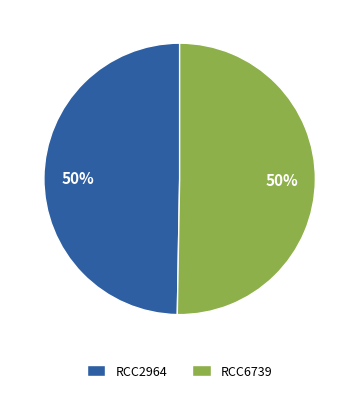

To the nearest percent, what portion does RCC2964 represent?

50%